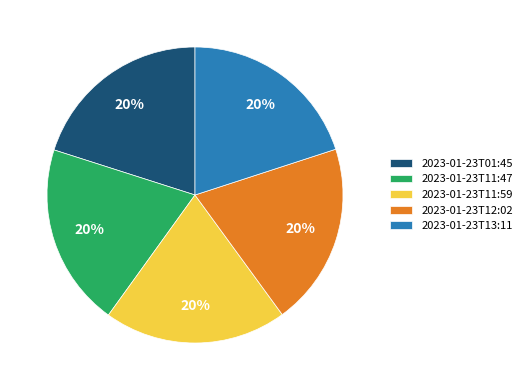

To the nearest percent, what is the combined percentage of 2023-01-23T11:47 and 2023-01-23T11:59?

40%